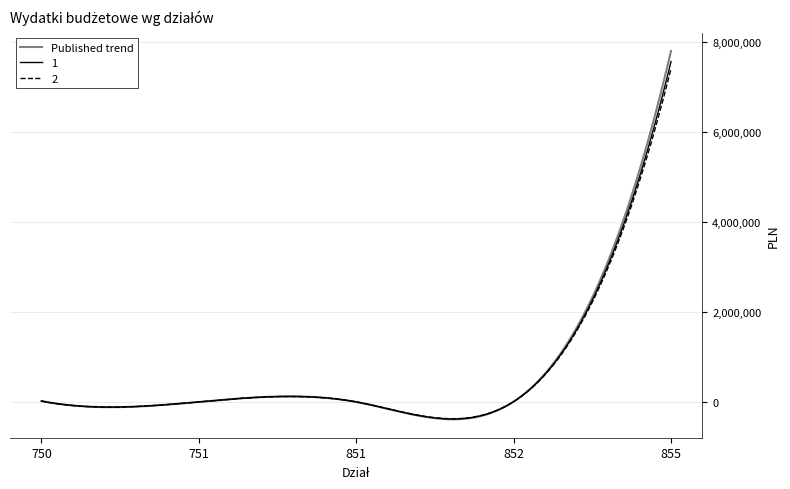

What is the maximum value shown in the chart?

7797429.0